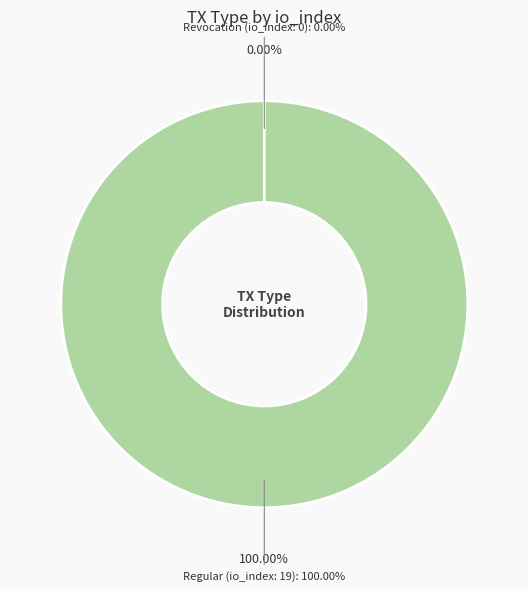

Rank the categories by value from lowest to highest.

Revocation (io_index: 0), Regular (io_index: 19)